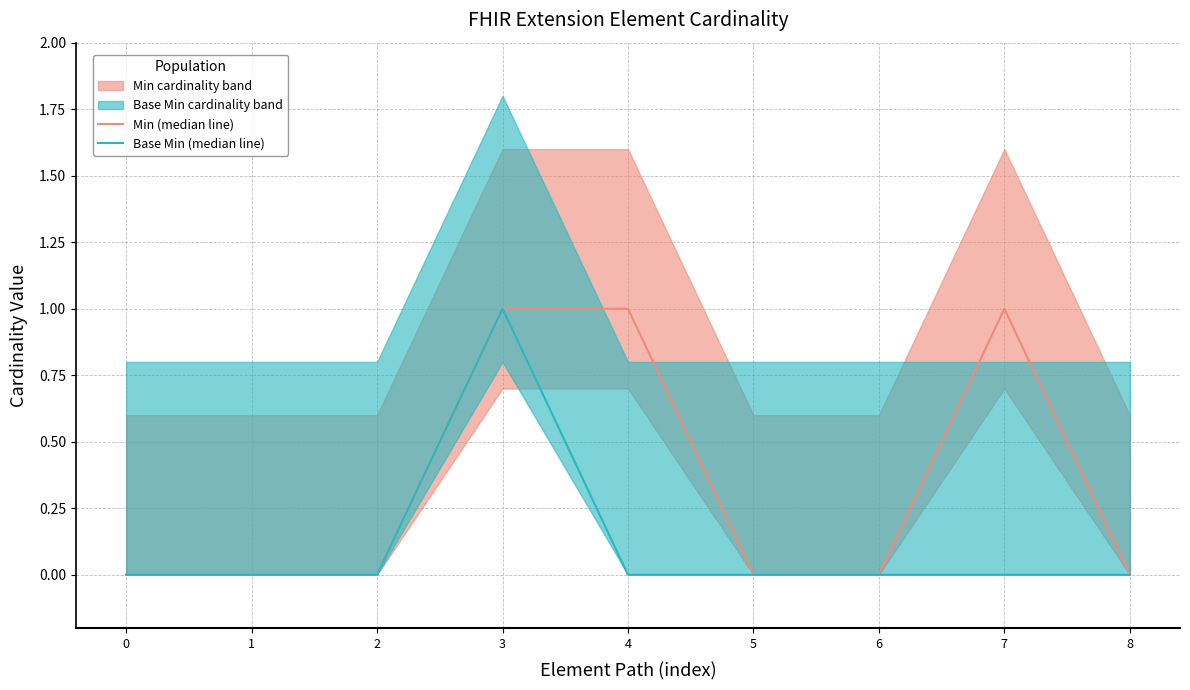

Which series has the widest spread of values?

Min (median line)